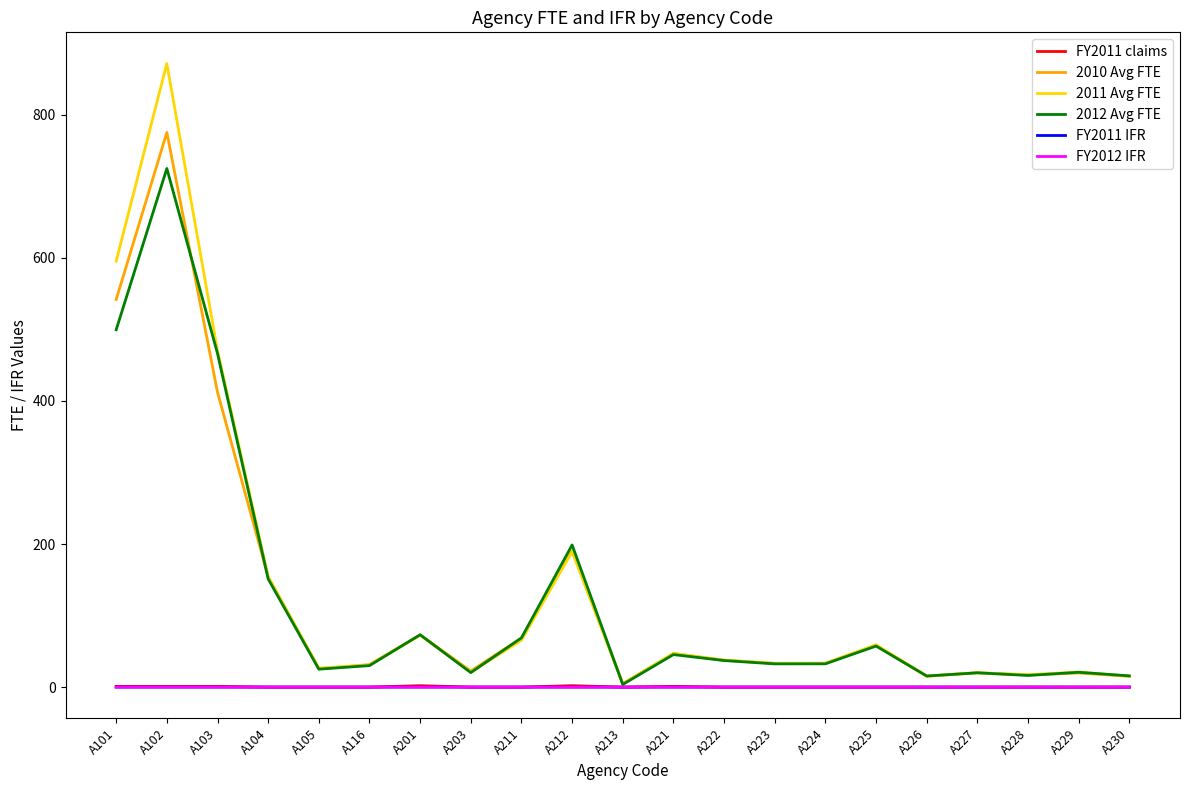

At how many categories does at least one series exceed 823?

1